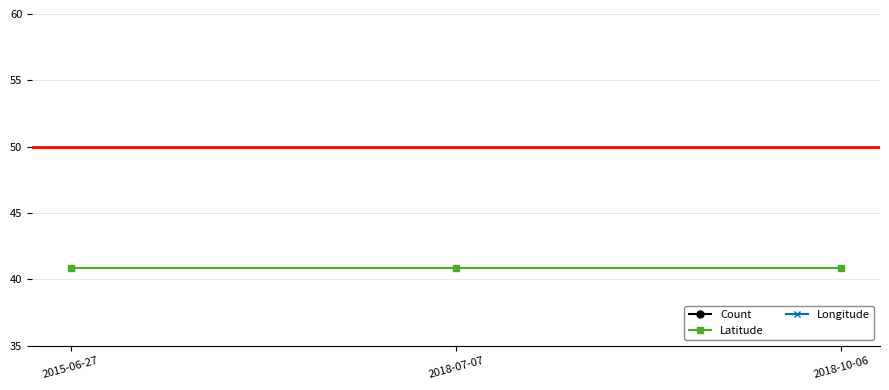

How many lines are shown in the chart?

3